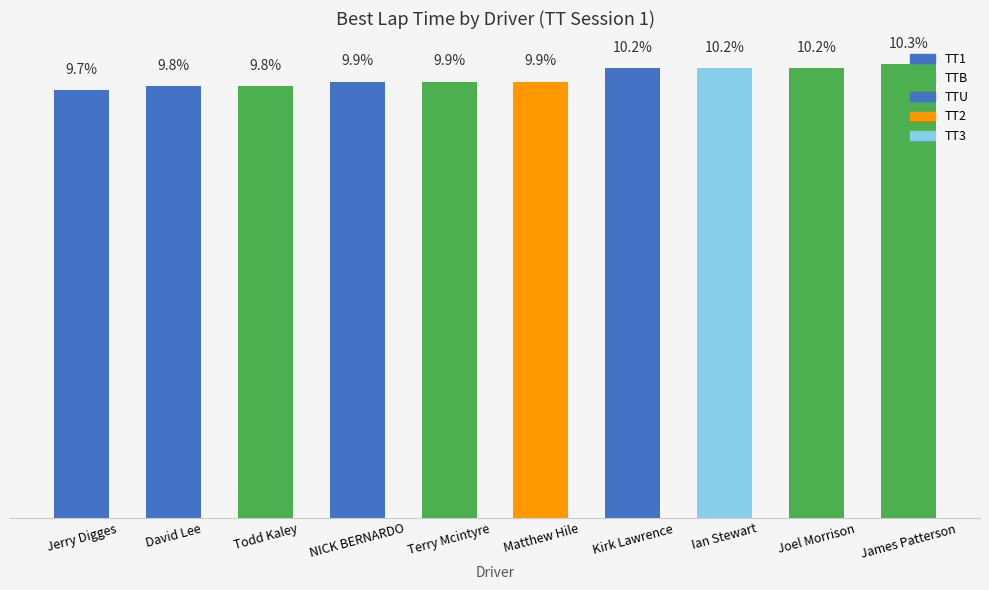

Are the bars horizontal?

No